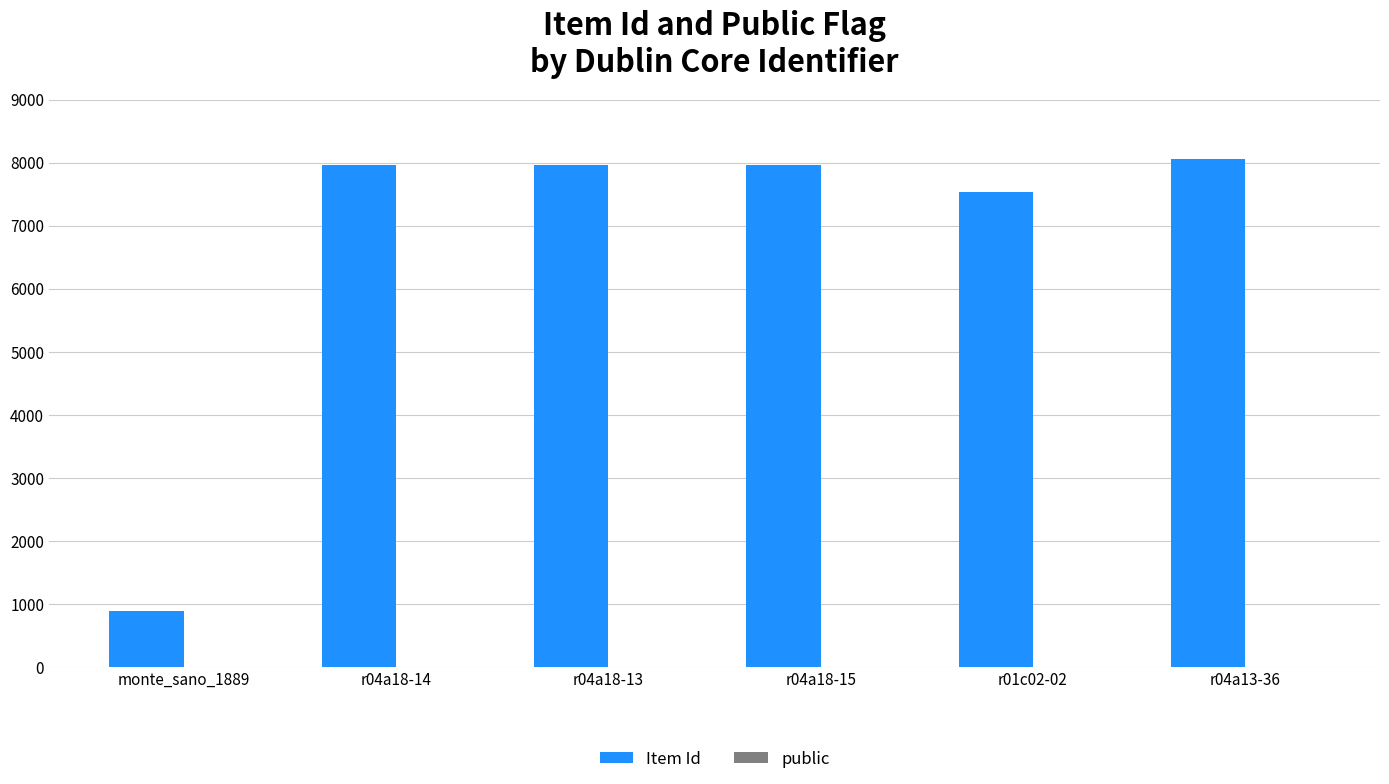

Which series changed the most between monte_sano_1889 and r04a13-36?

Item Id